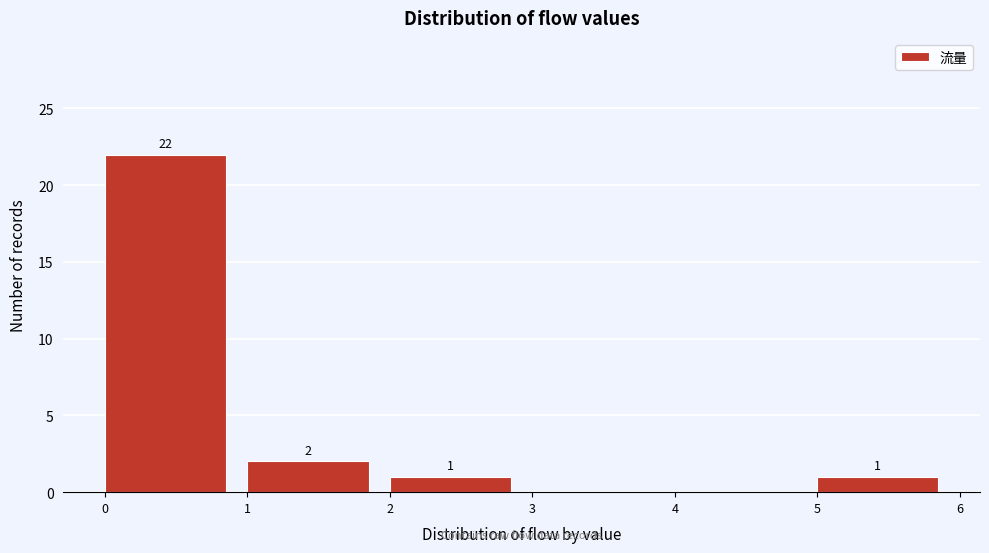

Which range on the x-axis has the tallest bar?

0 to 1